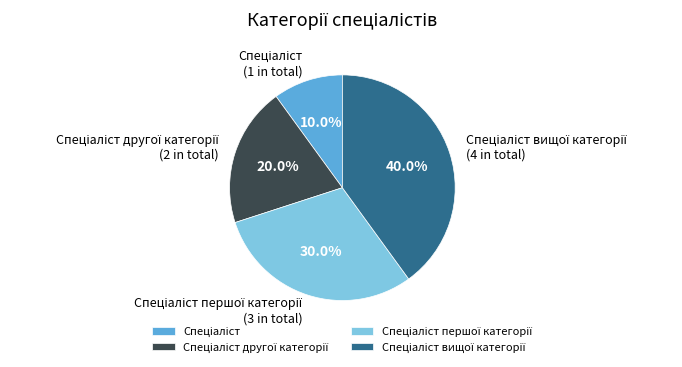

Is there any slice that represents more than half of the pie?

No